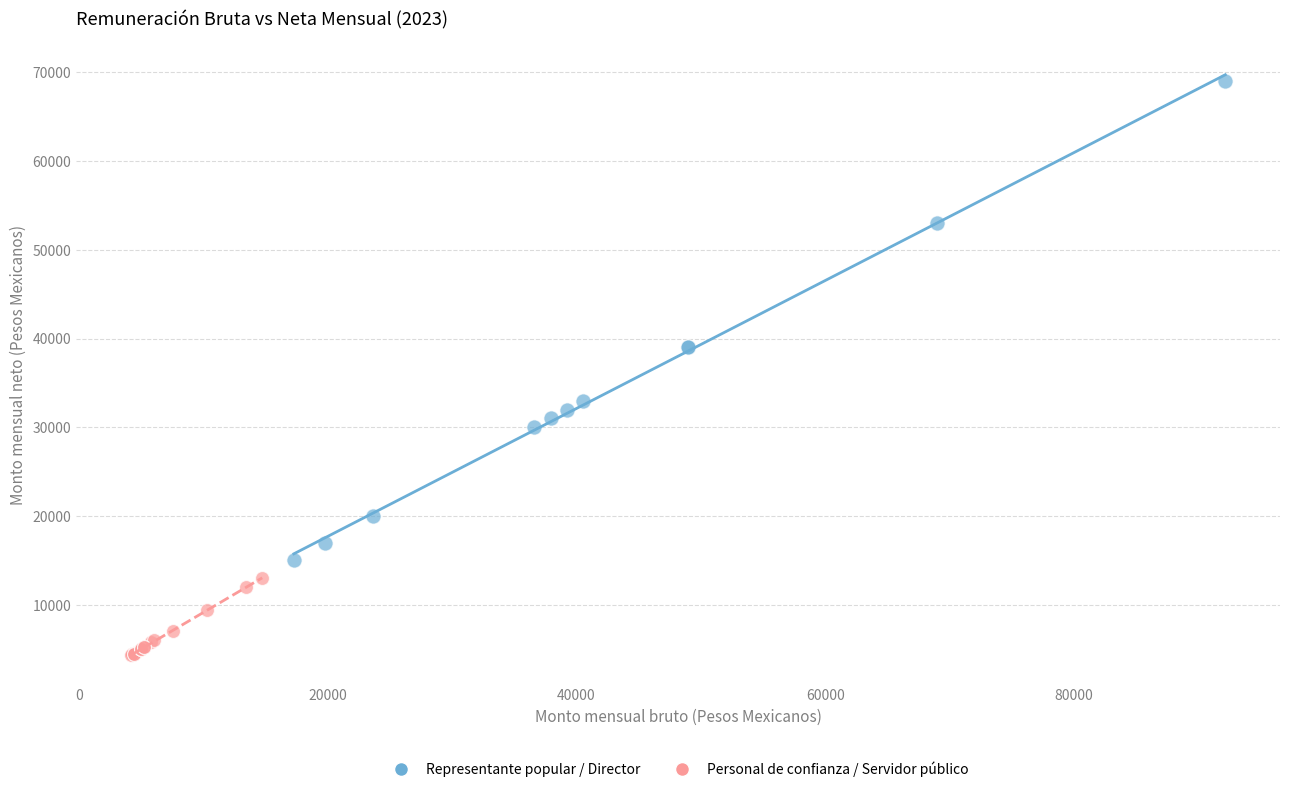

Which series reaches the minimum Y coordinate?

Personal de confianza / Servidor público